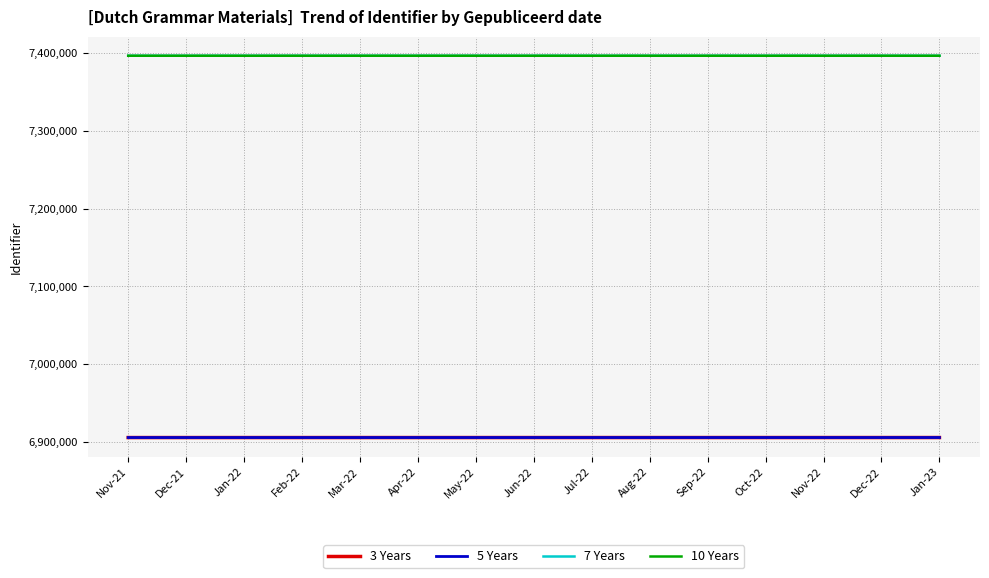

What is the sum of all 3 Years values?

103583556